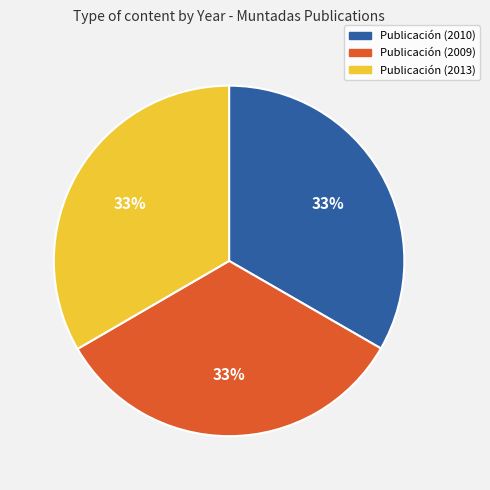

Approximately how many times larger is the value at Publicación (2010) compared to Publicación (2013)?

1.0